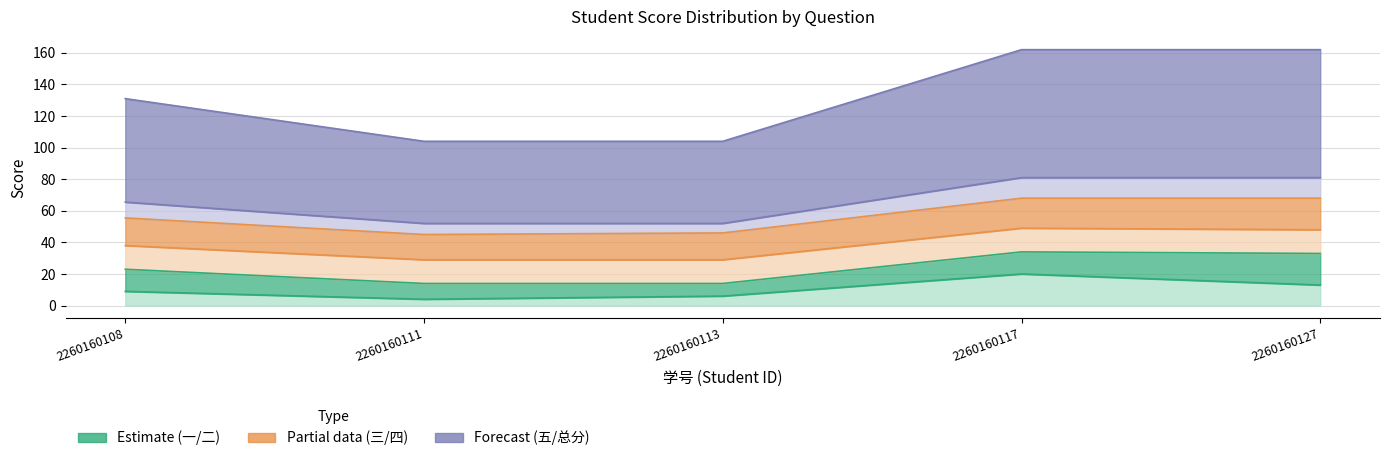

What is the value of the 五.(15分) point at the 3rd from the left?

52.0